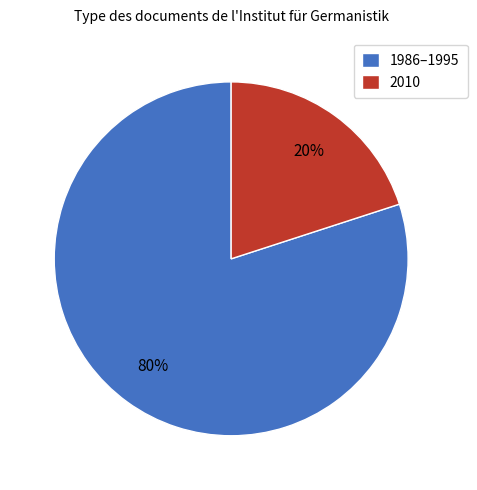

To the nearest percent, what portion does 1986–1995 represent?

80%